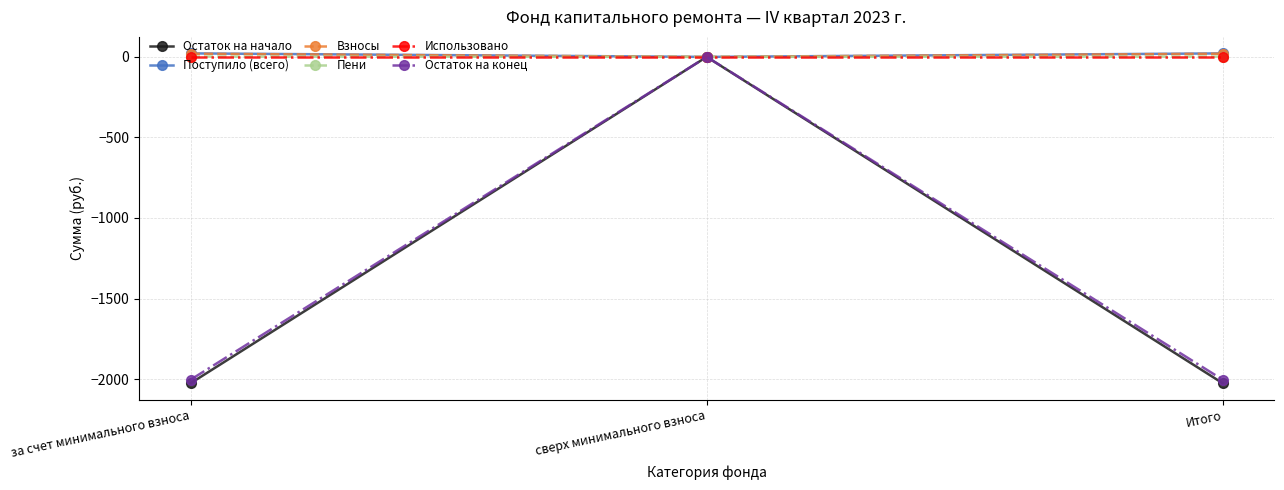

True or false: Взносы has a value of 0.0 at сверх минимального взноса.

True